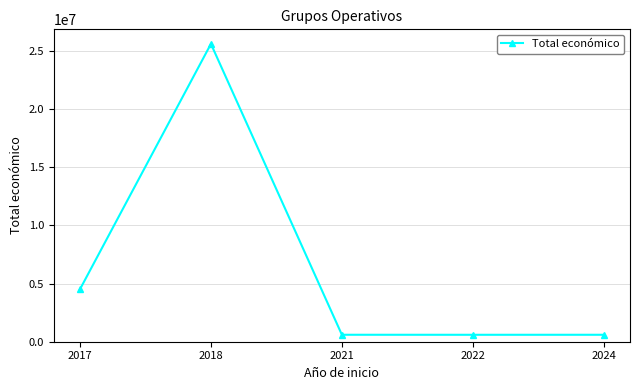

What is the value of the 1st point from the left?

4509548